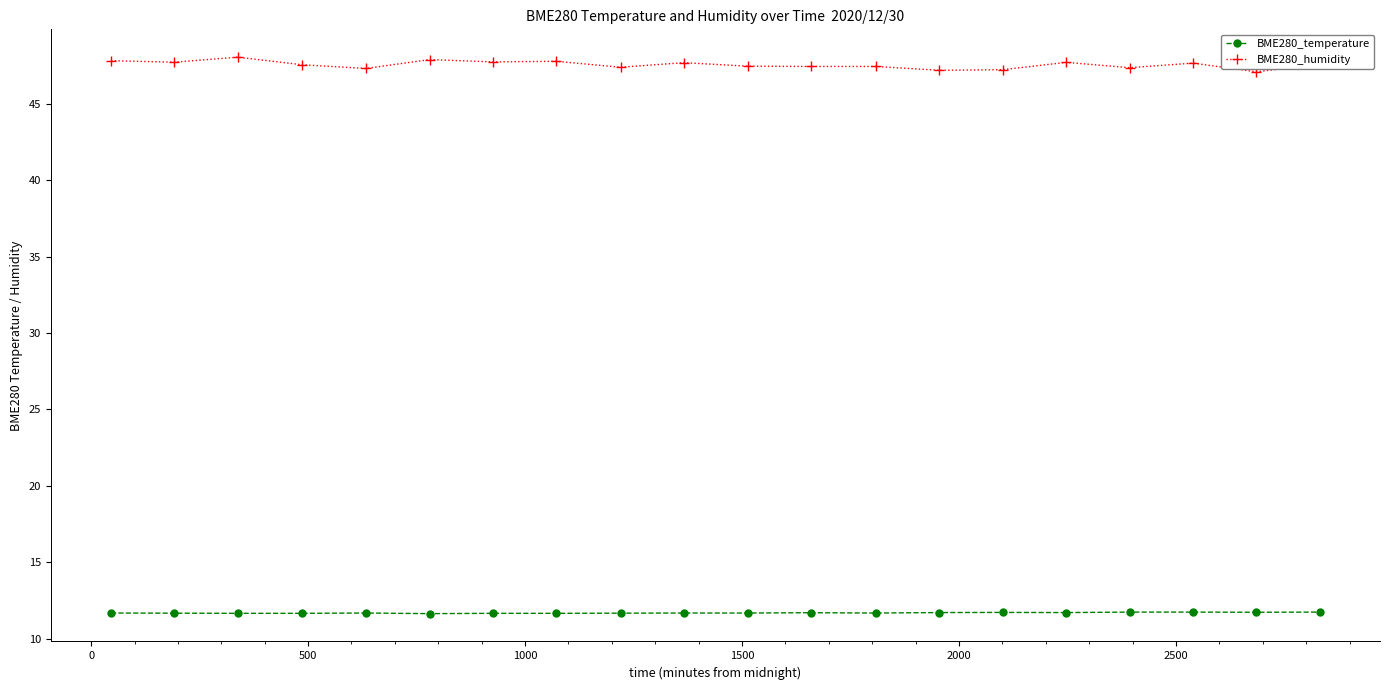

True or false: BME280_humidity has more than 1 interior local peaks.

True